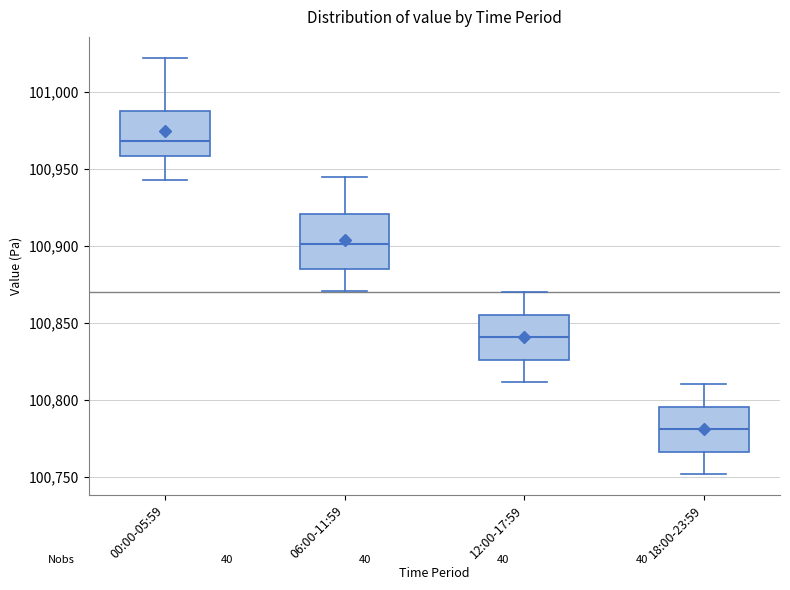

Reading left to right, read every box against the y-axis: the position of its median line, the range the box covers, and the ends of its whiskers. The values are not printed on the chart, so give them approximately, as read against the axis.

00:00-05:59: median 100970, box 100960 to 100990, whiskers 100945 to 101020
06:00-11:59: median 100900, box 100885 to 100920, whiskers 100870 to 100945
12:00-17:59: median 100840, box 100825 to 100855, whiskers 100810 to 100870
18:00-23:59: median 100780, box 100765 to 100795, whiskers 100750 to 100810